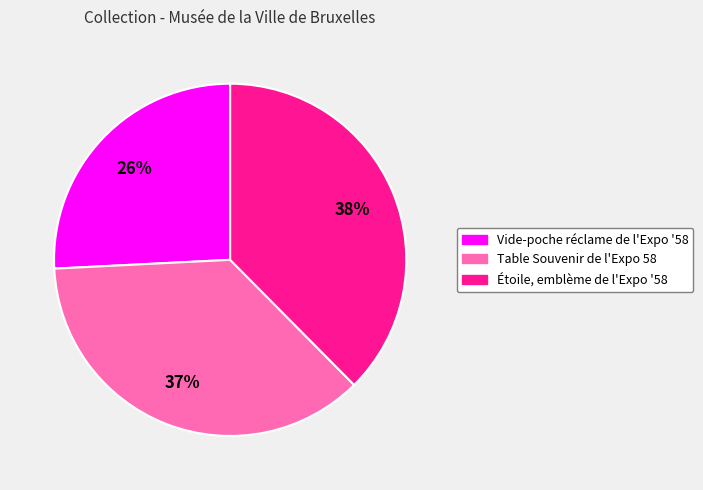

Do Étoile, emblème de l'Expo '58 and Table Souvenir de l'Expo 58 together represent more than half of the pie?

Yes